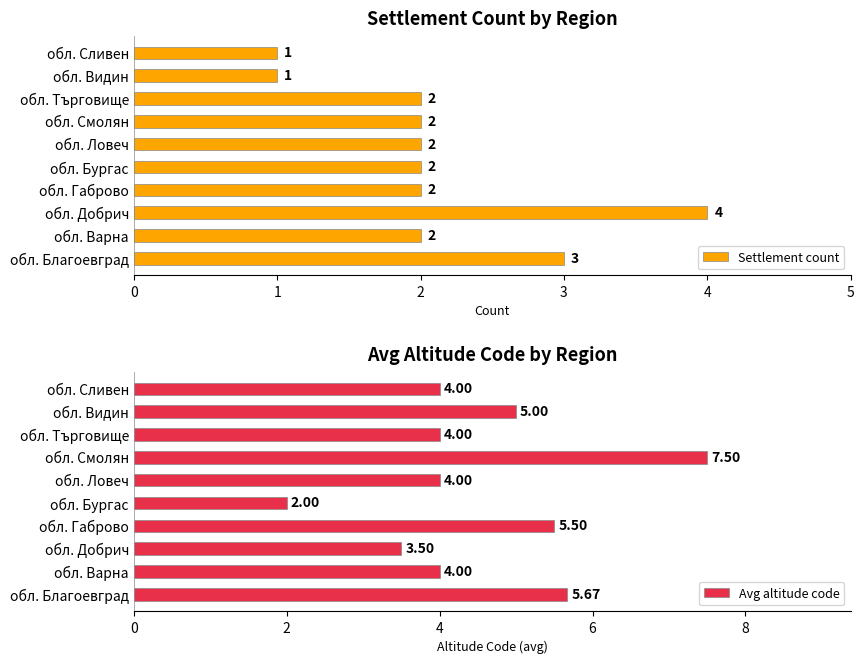

What is the sum of the Avg altitude code values at 7 and 8?

9.0